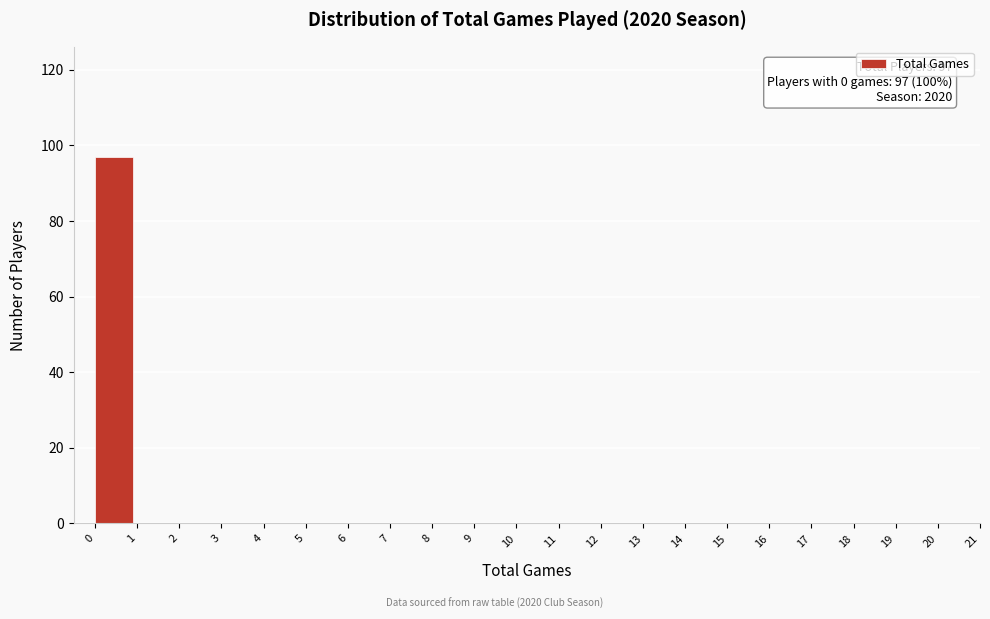

Over which range of the x-axis is the bar tallest?

0 to 1